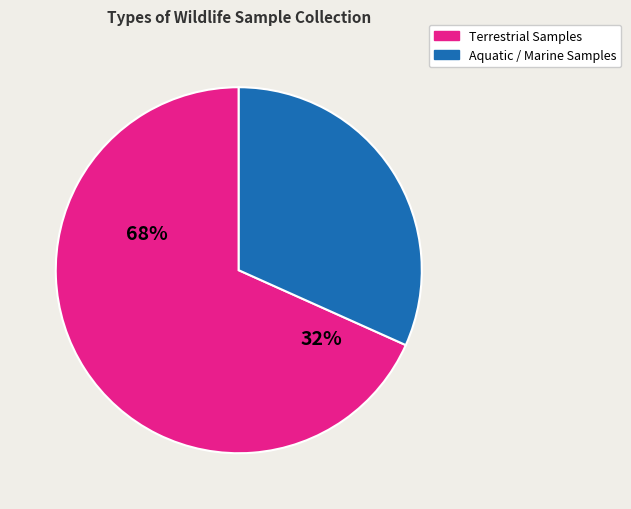

Is there a majority slice in this chart?

Yes